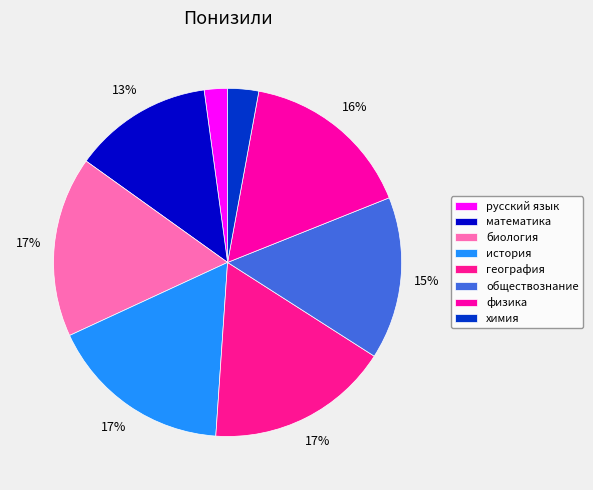

What percentage is the русский язык slice, to the nearest percent?

2%